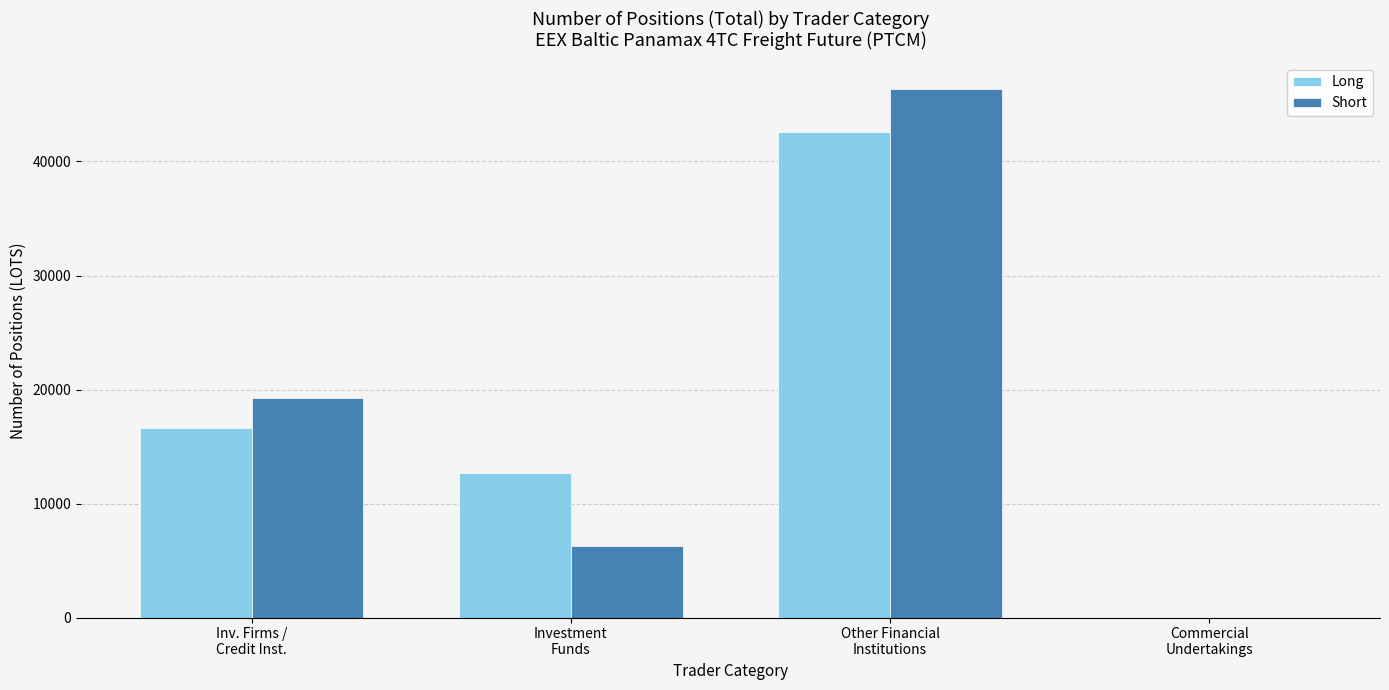

What is the highest value of the Short series?

46325.2